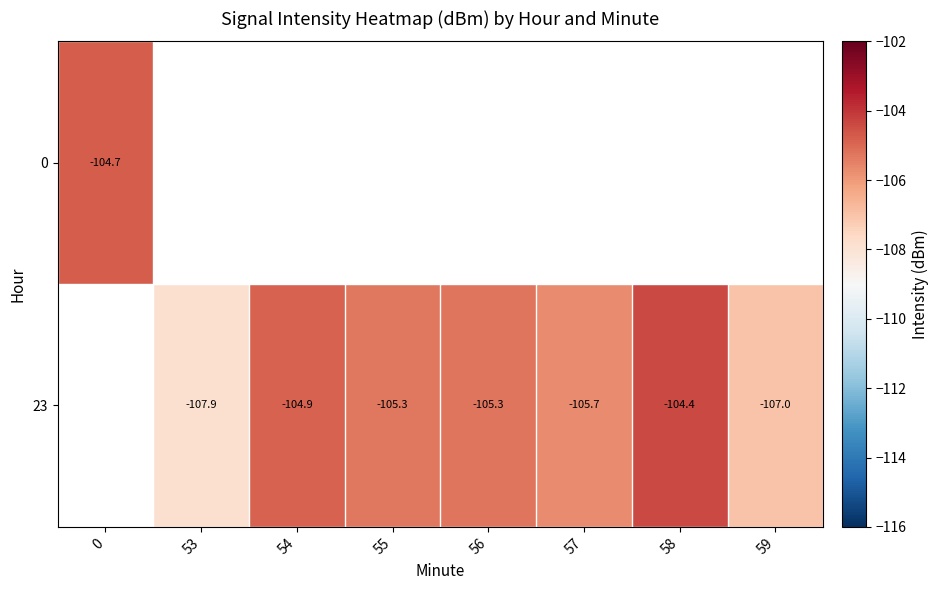

How many data points does each series have?

8